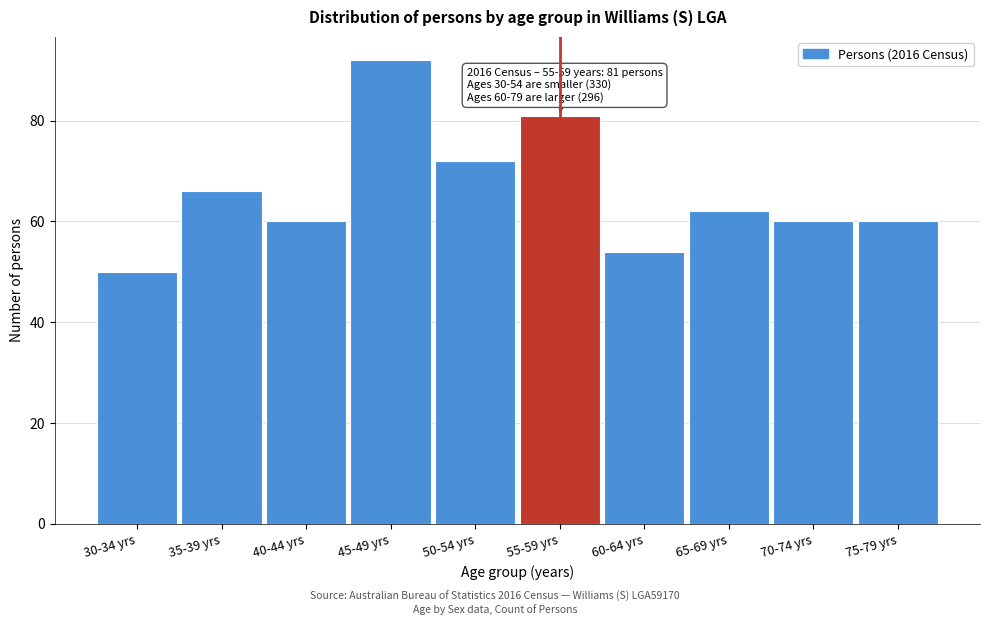

Reading right to left, what are all the values shown in this chart?

75-79 yrs=60	70-74 yrs=60	65-69 yrs=62	60-64 yrs=54	55-59 yrs=81	50-54 yrs=72	45-49 yrs=92	40-44 yrs=60	35-39 yrs=66	30-34 yrs=50